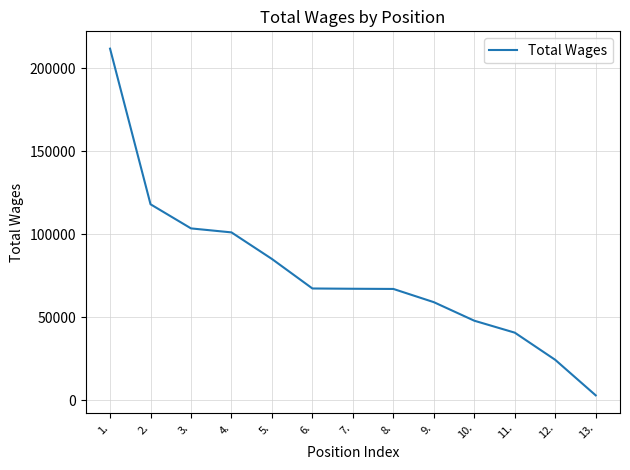

What is the change in value from 8. to 12.?

-42701